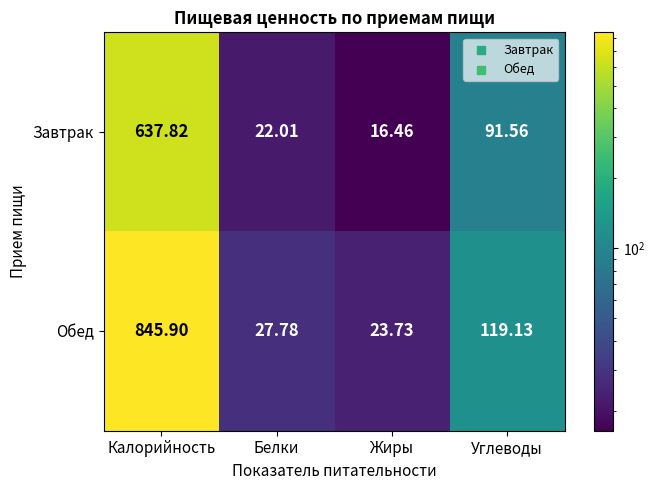

How many data points in Обед are less than 119?

2